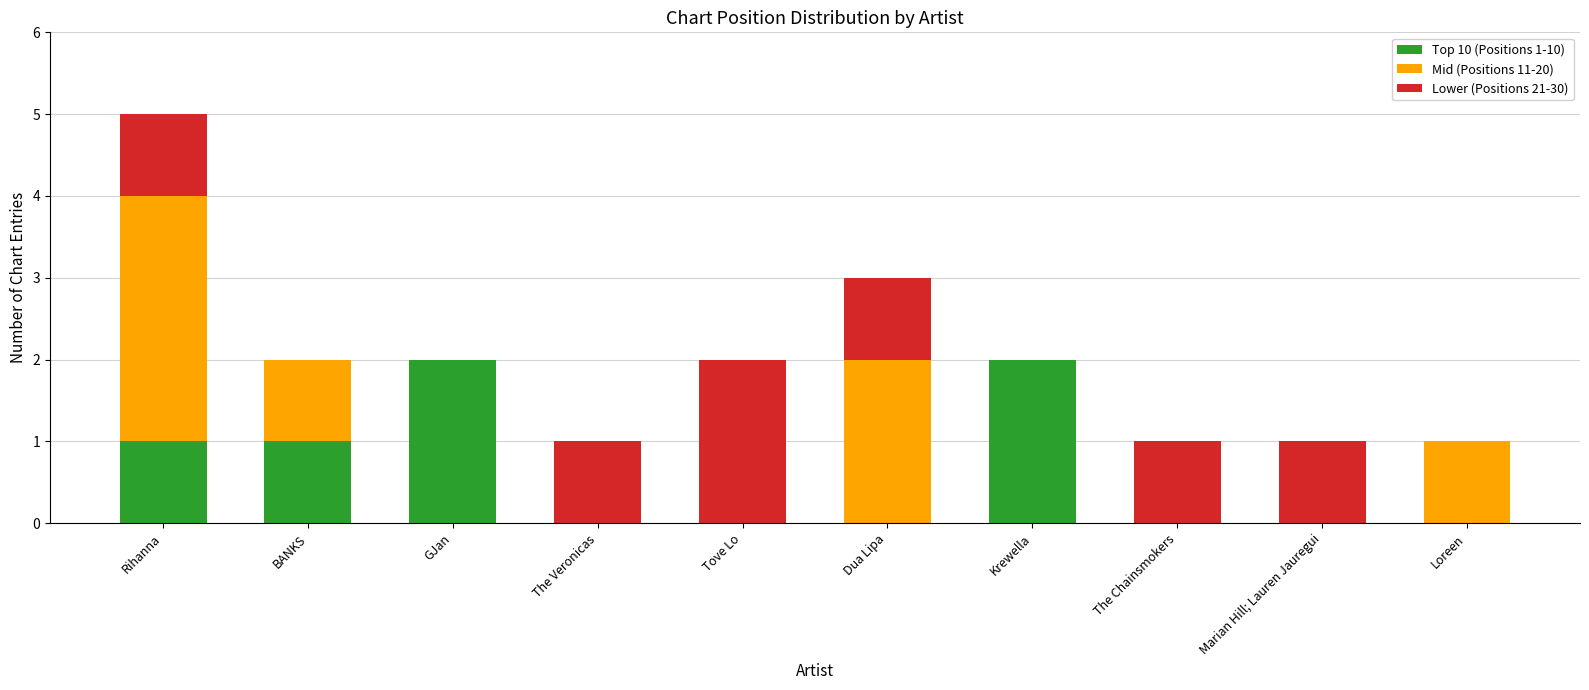

The value of Top 10 (Positions 1-10) at The Chainsmokers is -1. True or false?

False